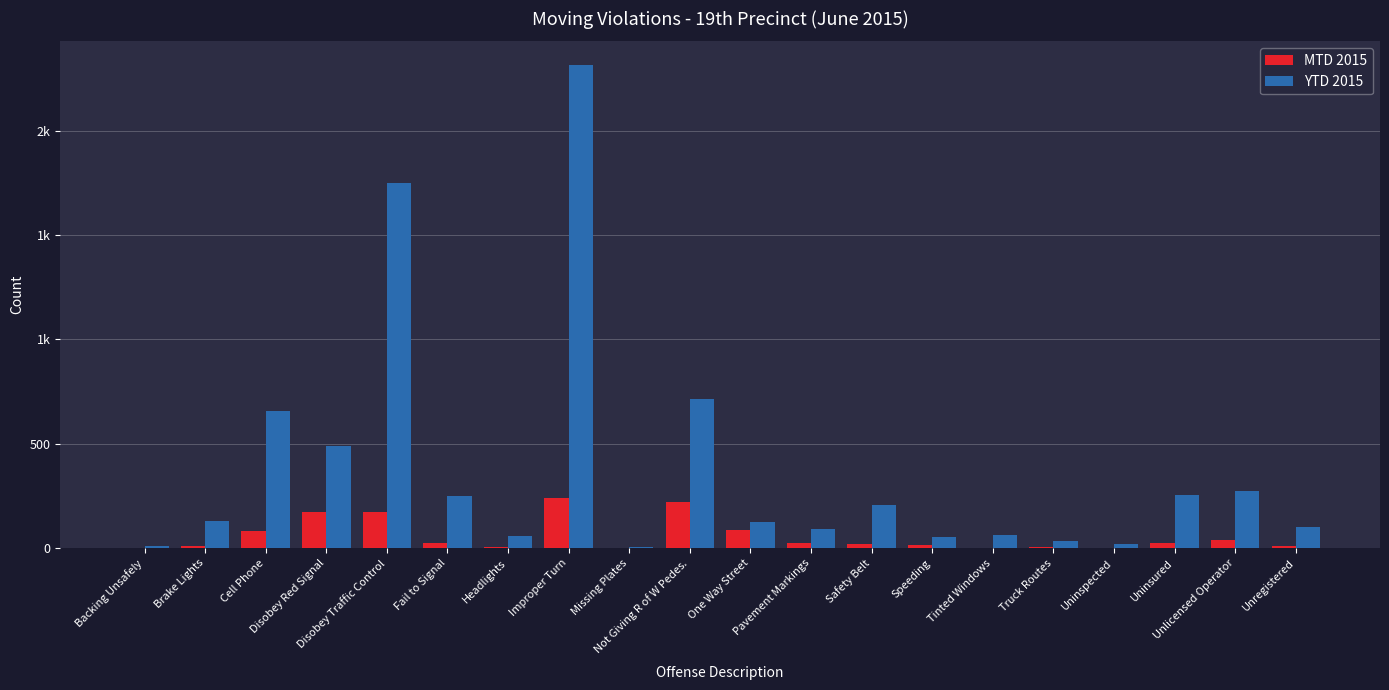

Are the bars horizontal?

No